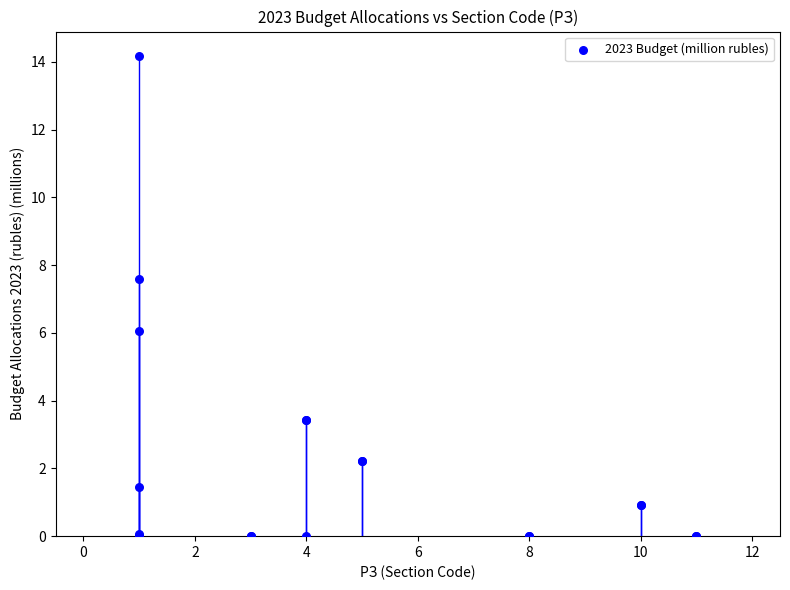

What Y value in the scatter plot is closest to 7?

7.6